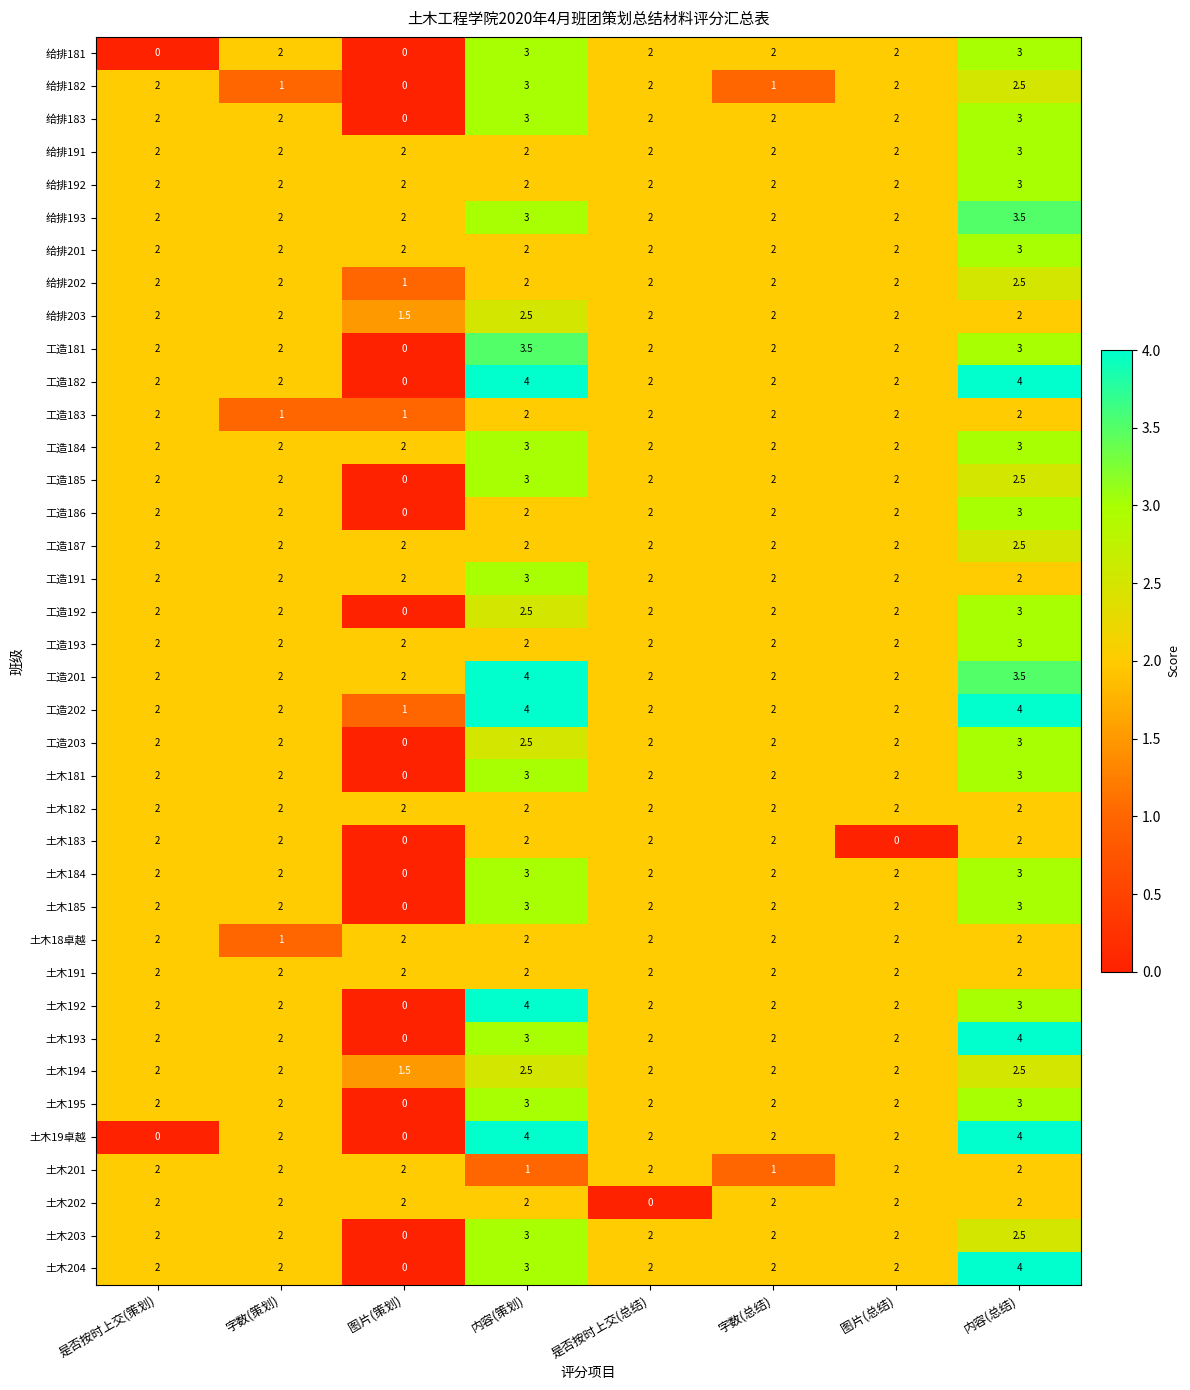

The 土木192 series shows 2.0 at 字数(策划). True or false?

True